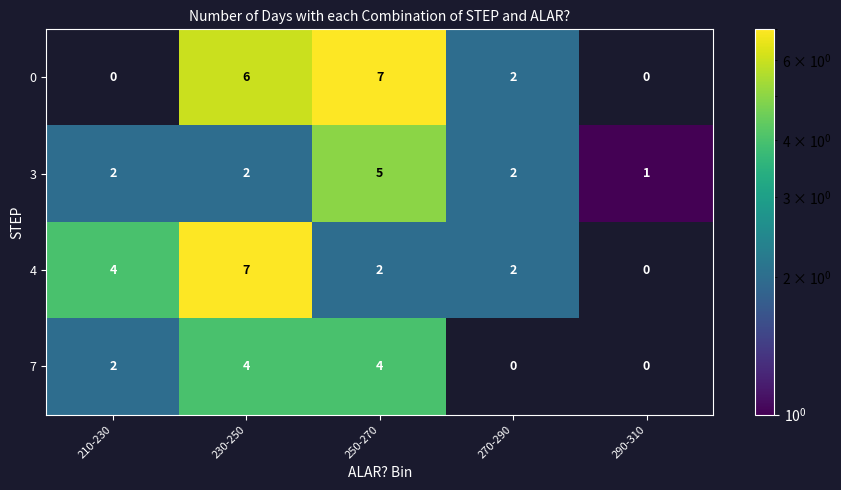

What is the highest value of the 3 series?

5